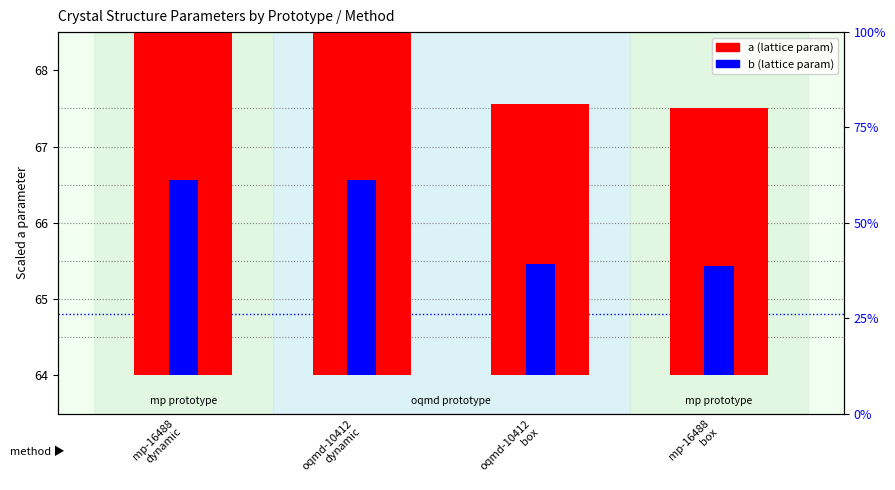

What is the value of the b (lattice param) bar at the 1st from the left?

2.6